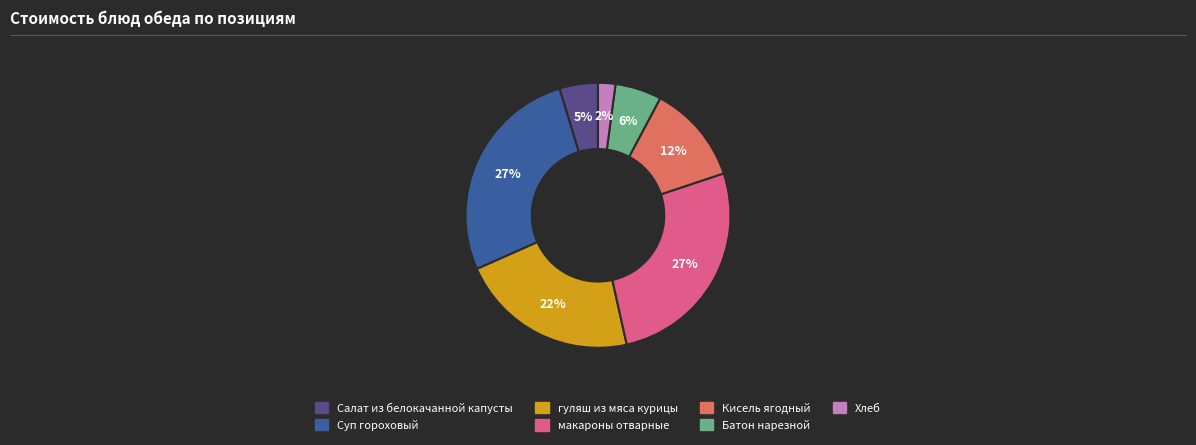

Combined, do Хлеб and Суп гороховый account for over 50%?

No